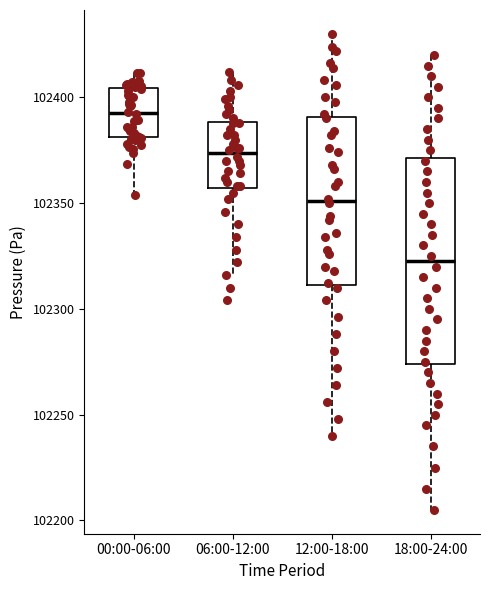

Which box's median line is the highest?

00:00-06:00